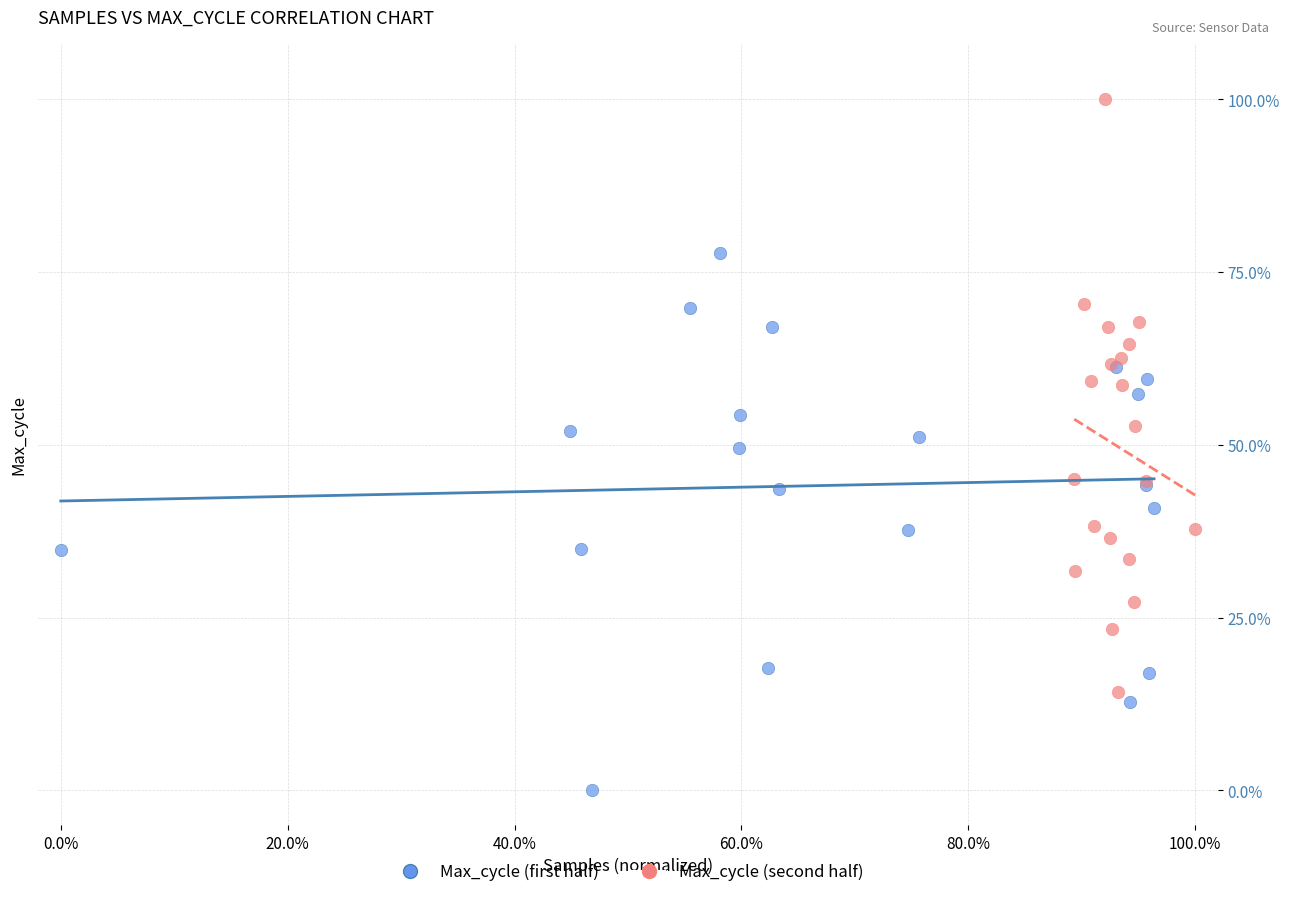

Which series contains the lowest Y value?

Max_cycle (first half)